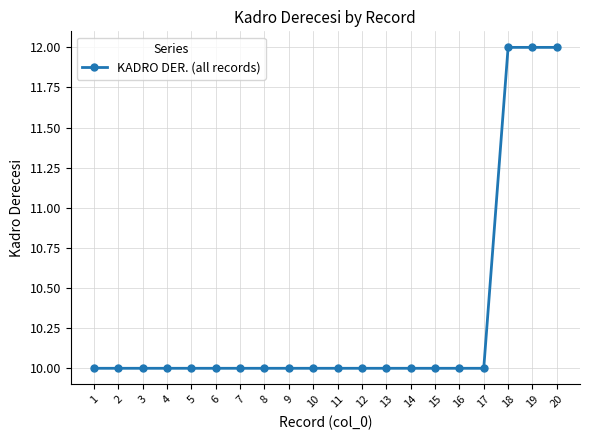

Is it true that the value at 12 is 10?

True